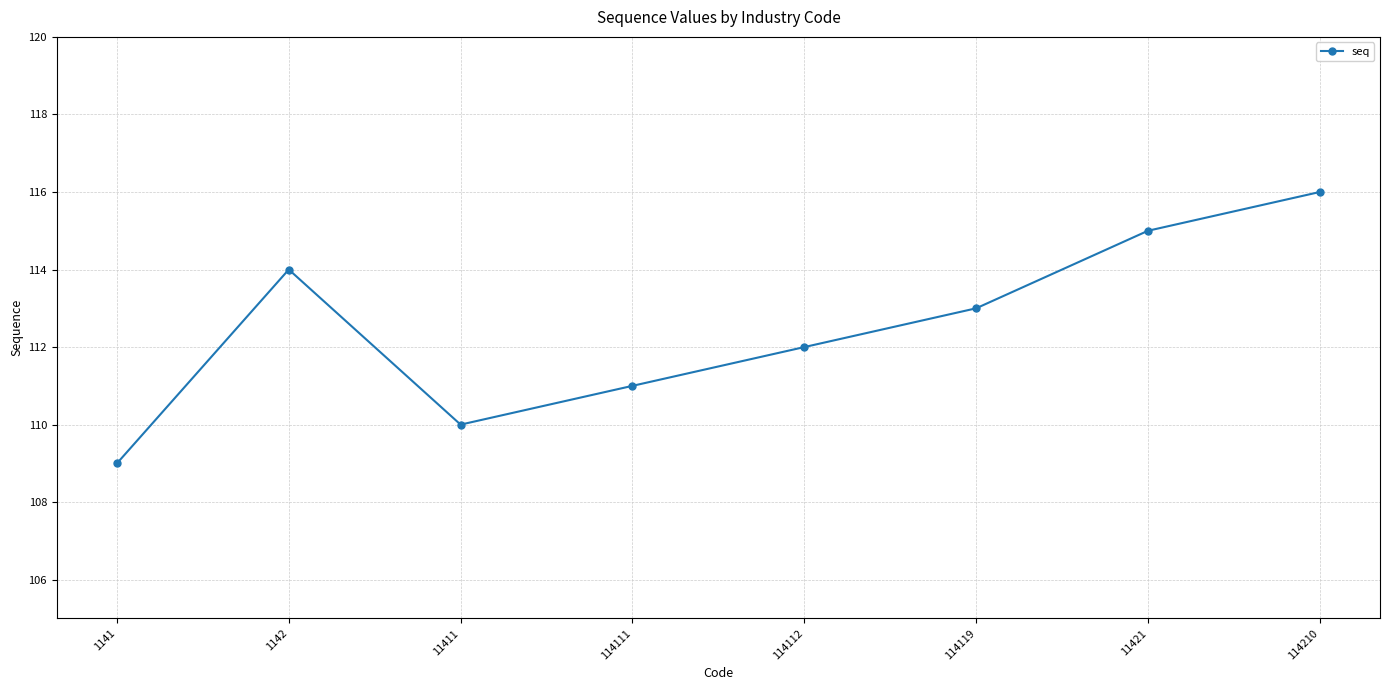

What is the sum of all values?

900